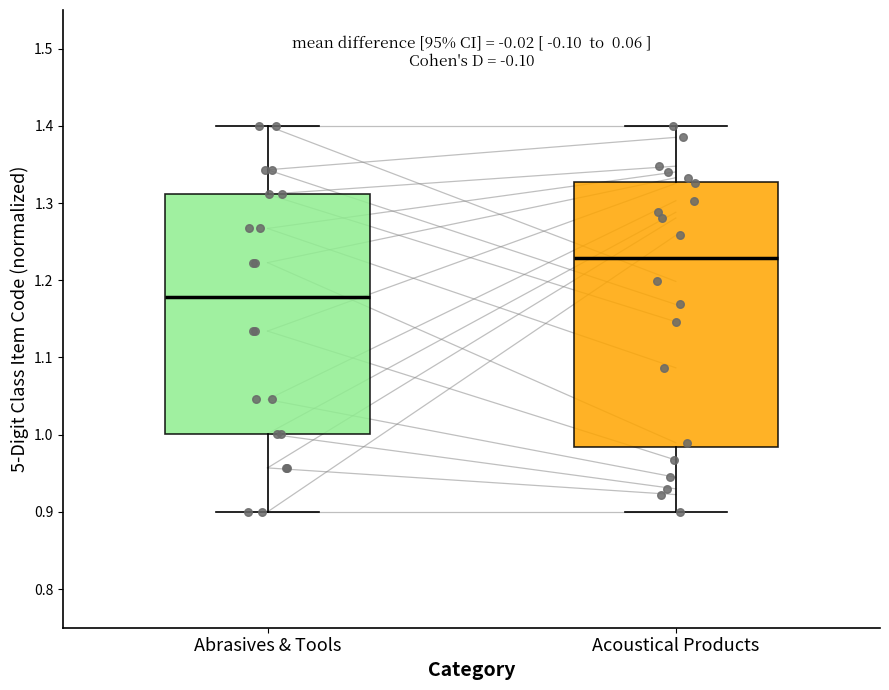

Reading left to right, transcribe this box plot: for each box, give where its median line is, the range the box spans, and where its two whiskers end, as read against the y-axis. The values are not printed on the chart, so give them approximately, as read against the axis.

Abrasives & Tools: median 1.18, box 1.00 to 1.31, whiskers 0.90 to 1.40
Acoustical Products: median 1.23, box 0.98 to 1.33, whiskers 0.90 to 1.40